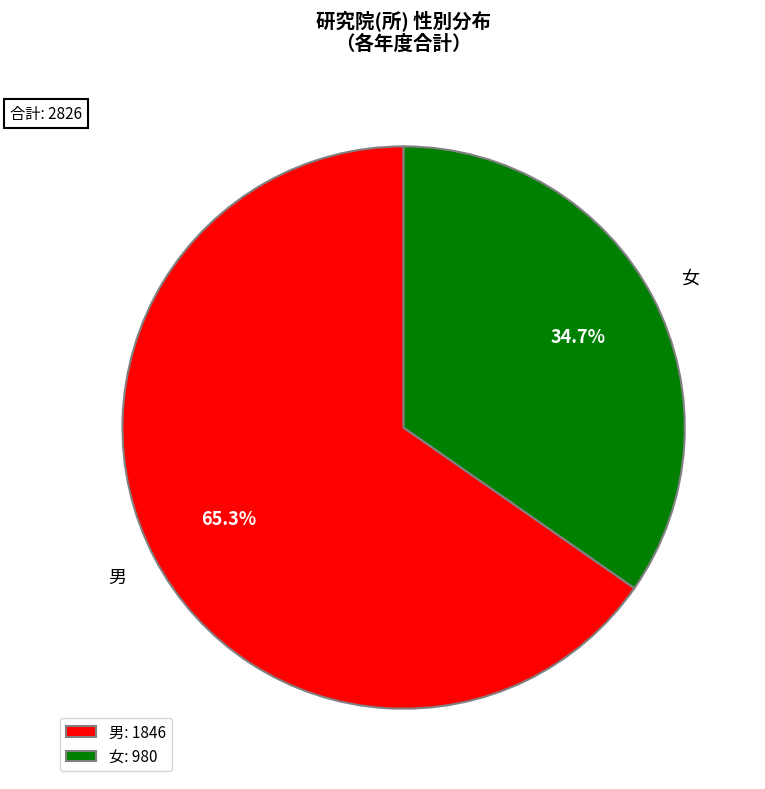

Rank the categories by value from lowest to highest.

女: 980, 男: 1846